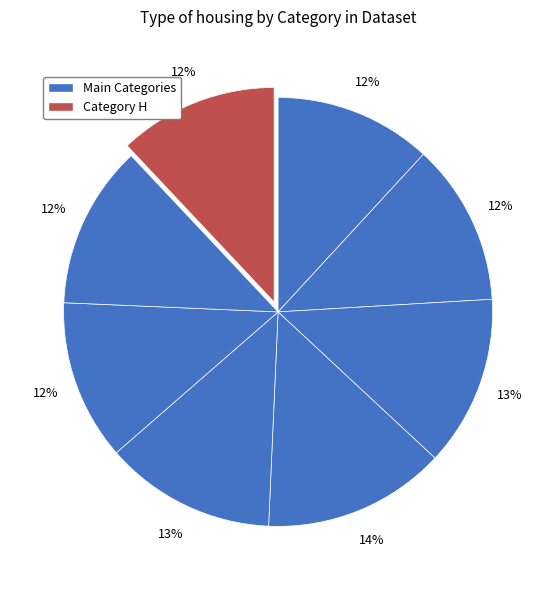

Count the number of slices in the pie.

8